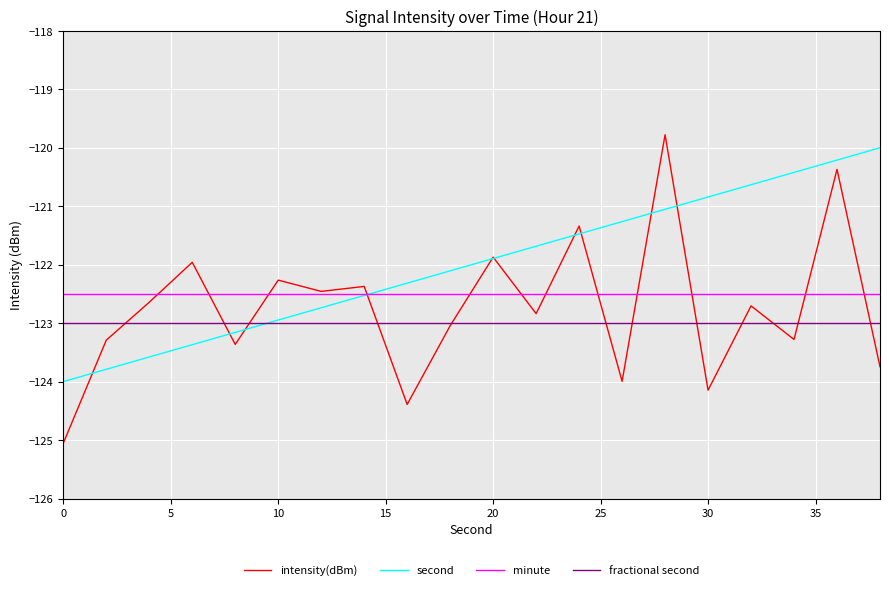

What is the minimum value shown in the chart?

-125.1